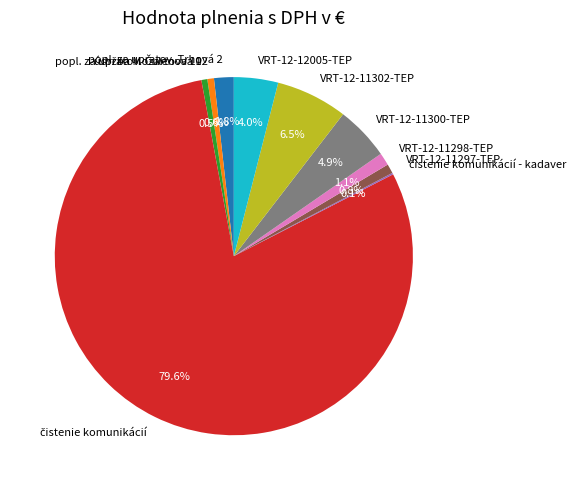

How much of the chart is everything except VRT-12-11297-TEP?

99.2%